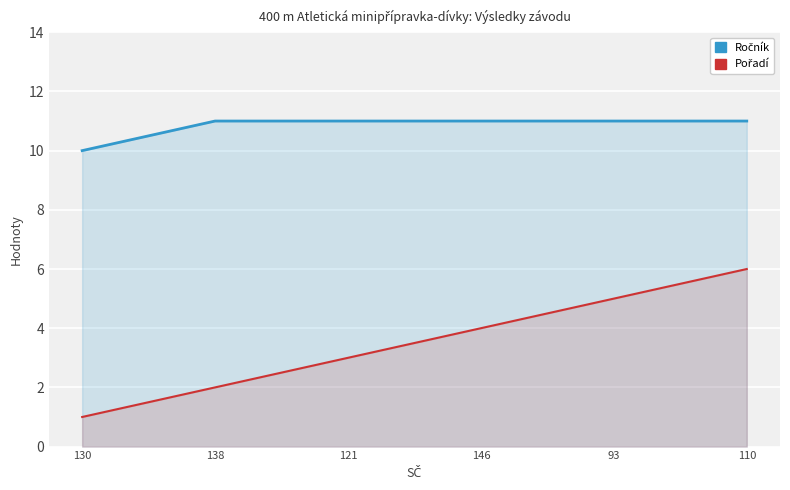

Rank the series by their maximum value, from lowest to highest.

Pořadí, Ročník